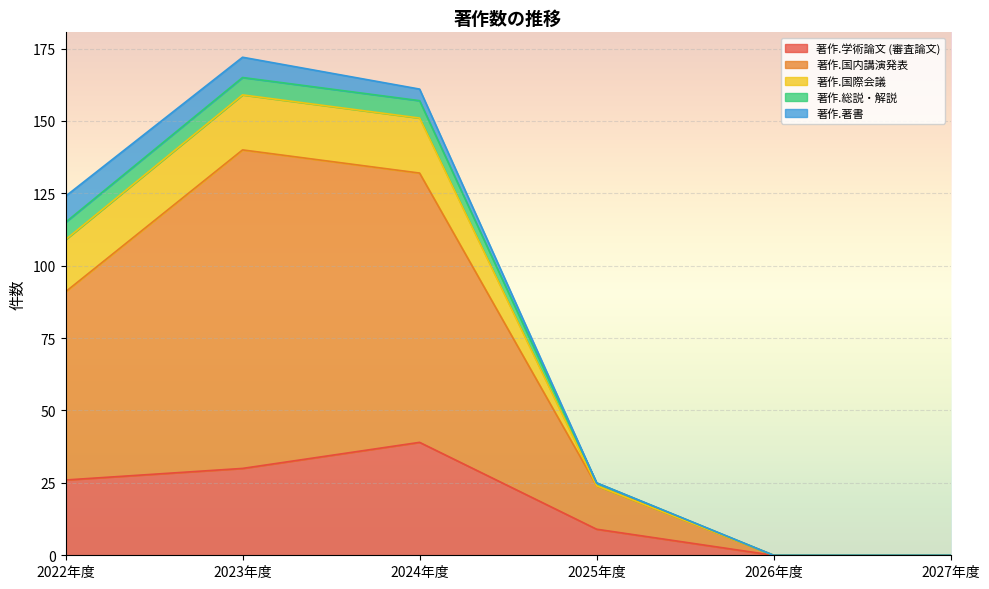

At which label does 著作.学術論文 (審査論文) reach its peak?

2024年度